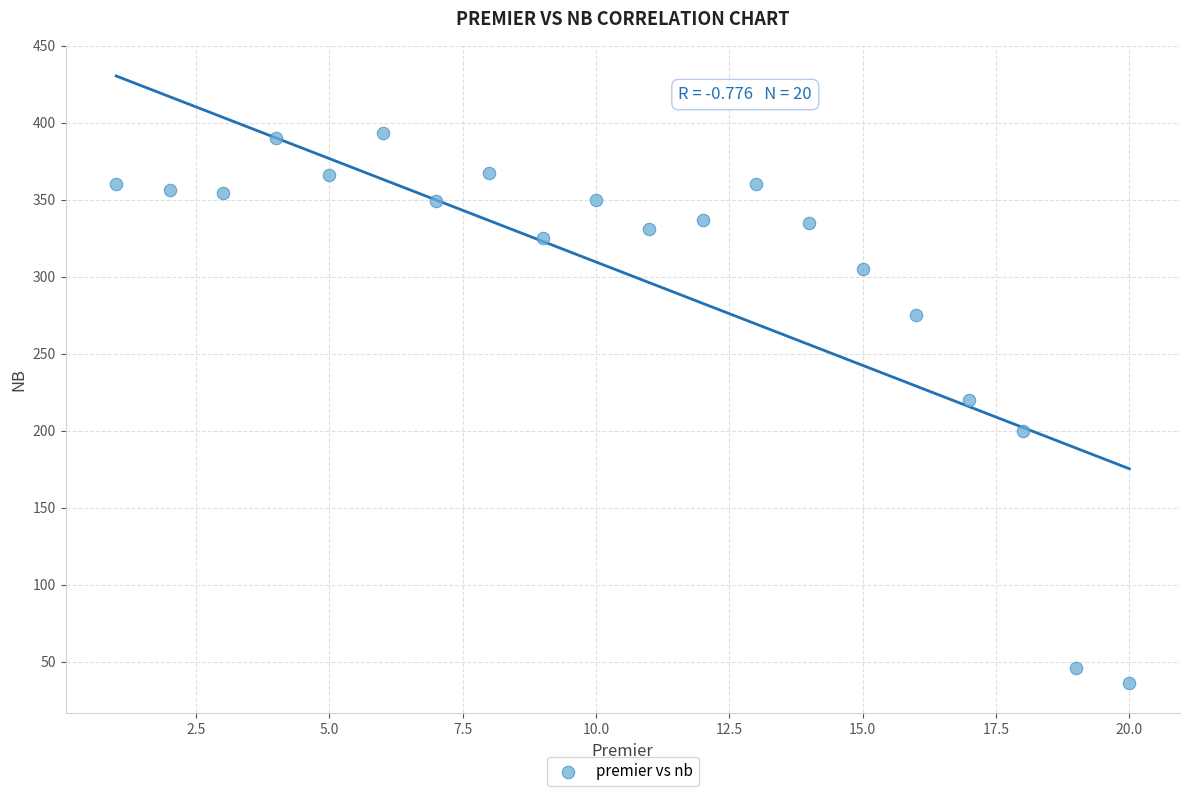

What is the range of X values (max minus min)?

19